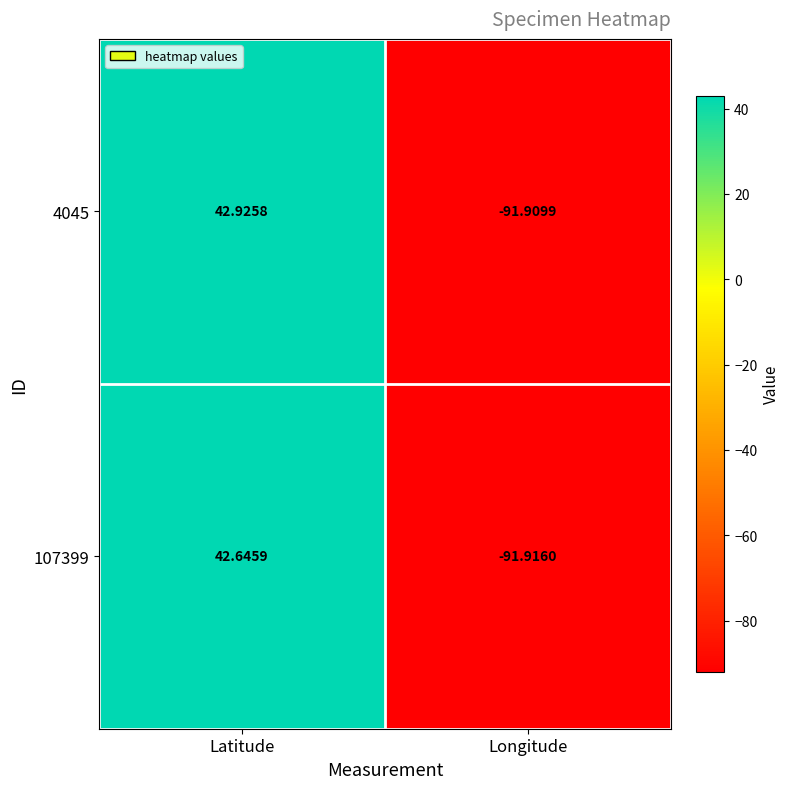

At which label is 4045 closest to -24?

Latitude